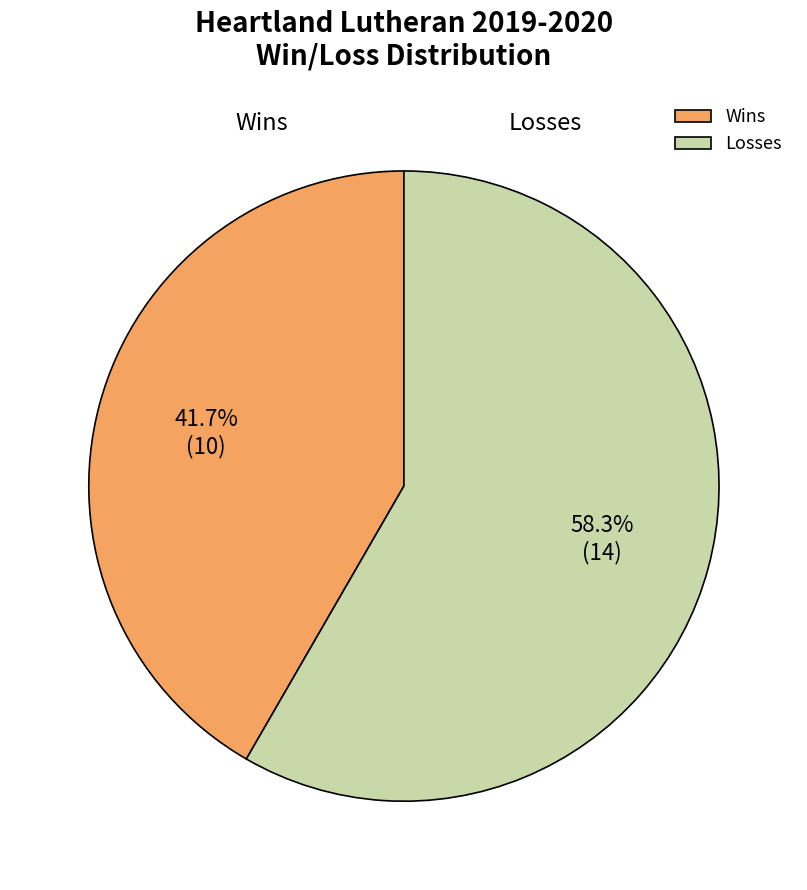

Between Wins and Losses, which is larger?

Losses